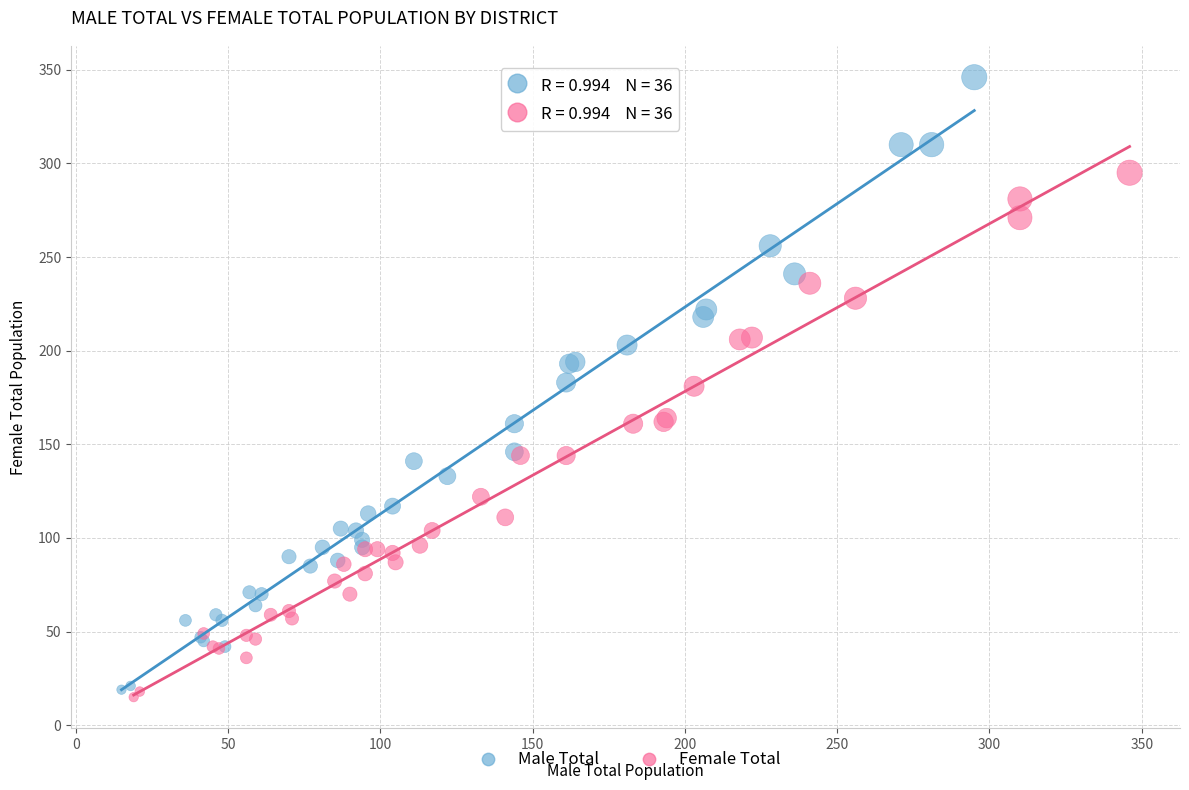

Which series has the largest Y range (max minus min)?

Male Total